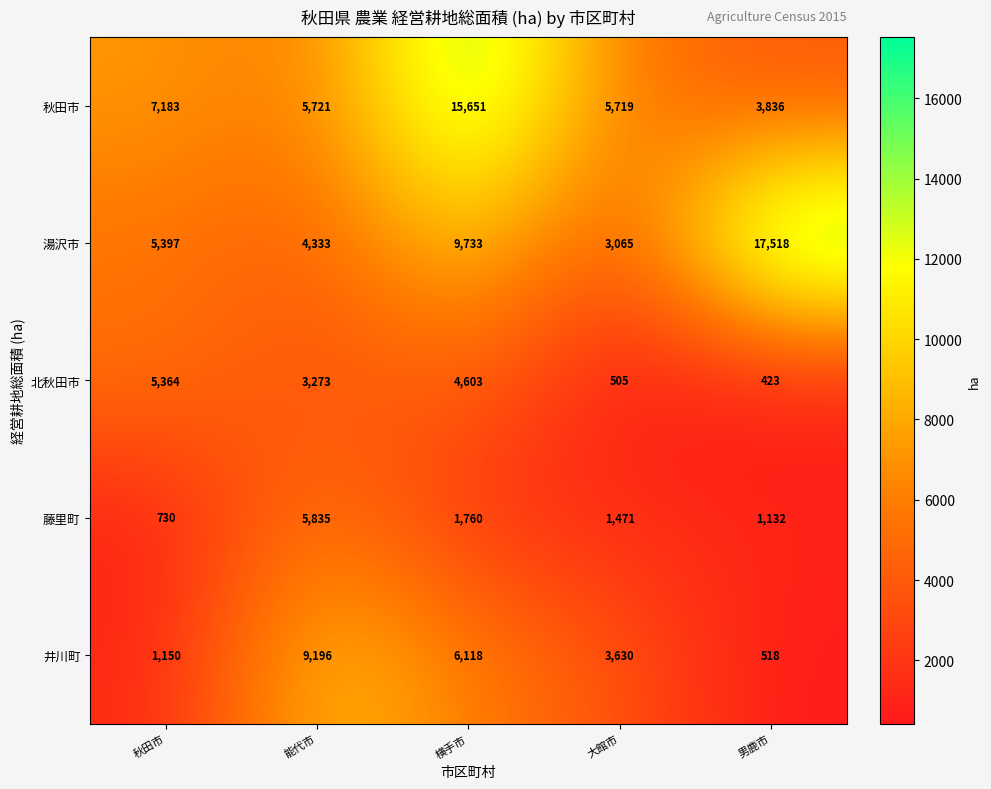

Rank the series at 秋田市 from highest to lowest value.

秋田市, 湯沢市, 北秋田市, 井川町, 藤里町